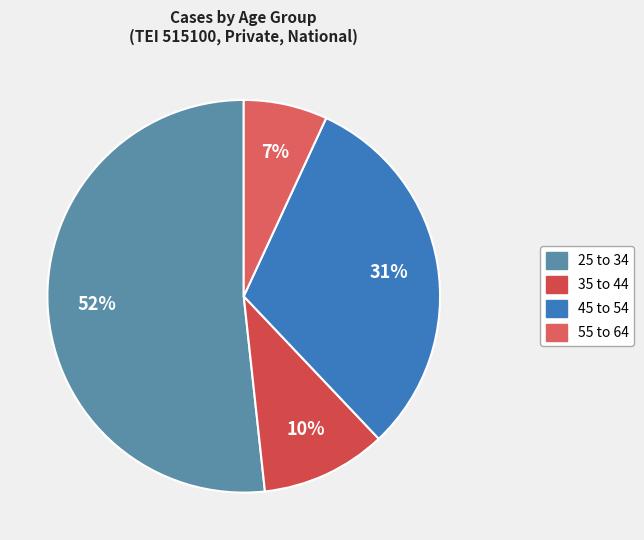

How many segments does this pie chart have?

4